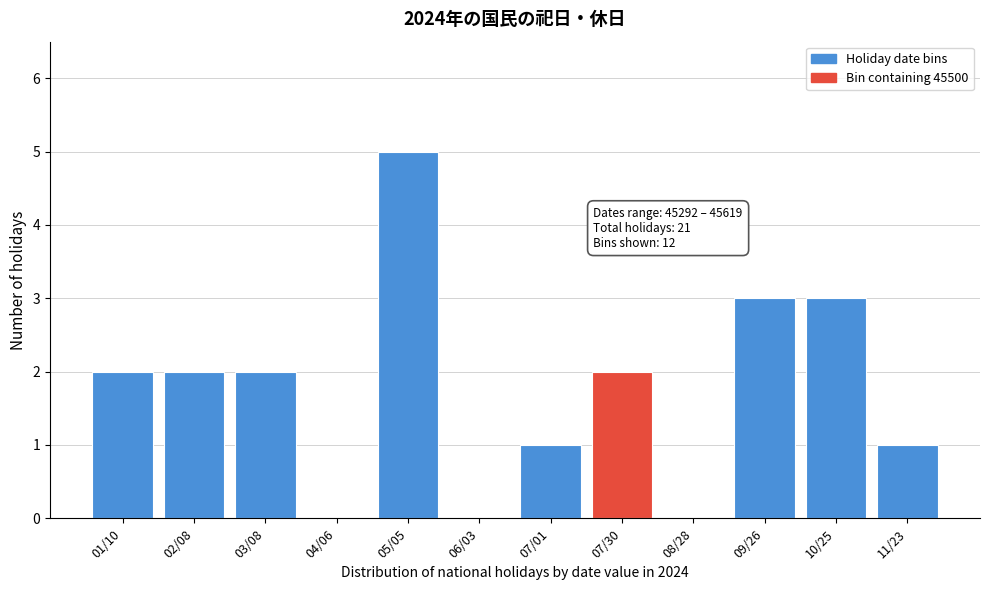

Reading left to right, what are all the values shown in this chart?

01/10=2	02/08=2	03/08=2	04/06=0	05/05=5	06/03=0	07/01=1	07/30=2	08/28=0	09/26=3	10/25=3	11/23=1